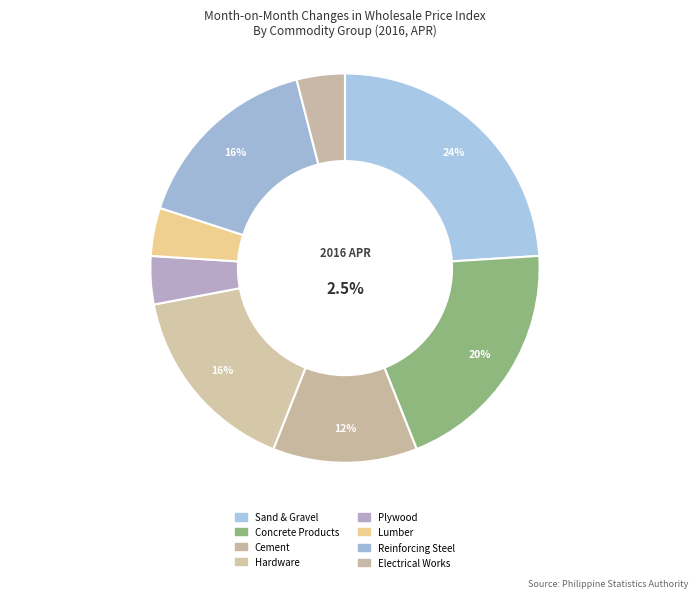

To the nearest percent, what portion does SAND AND GRAVEL represent?

24%